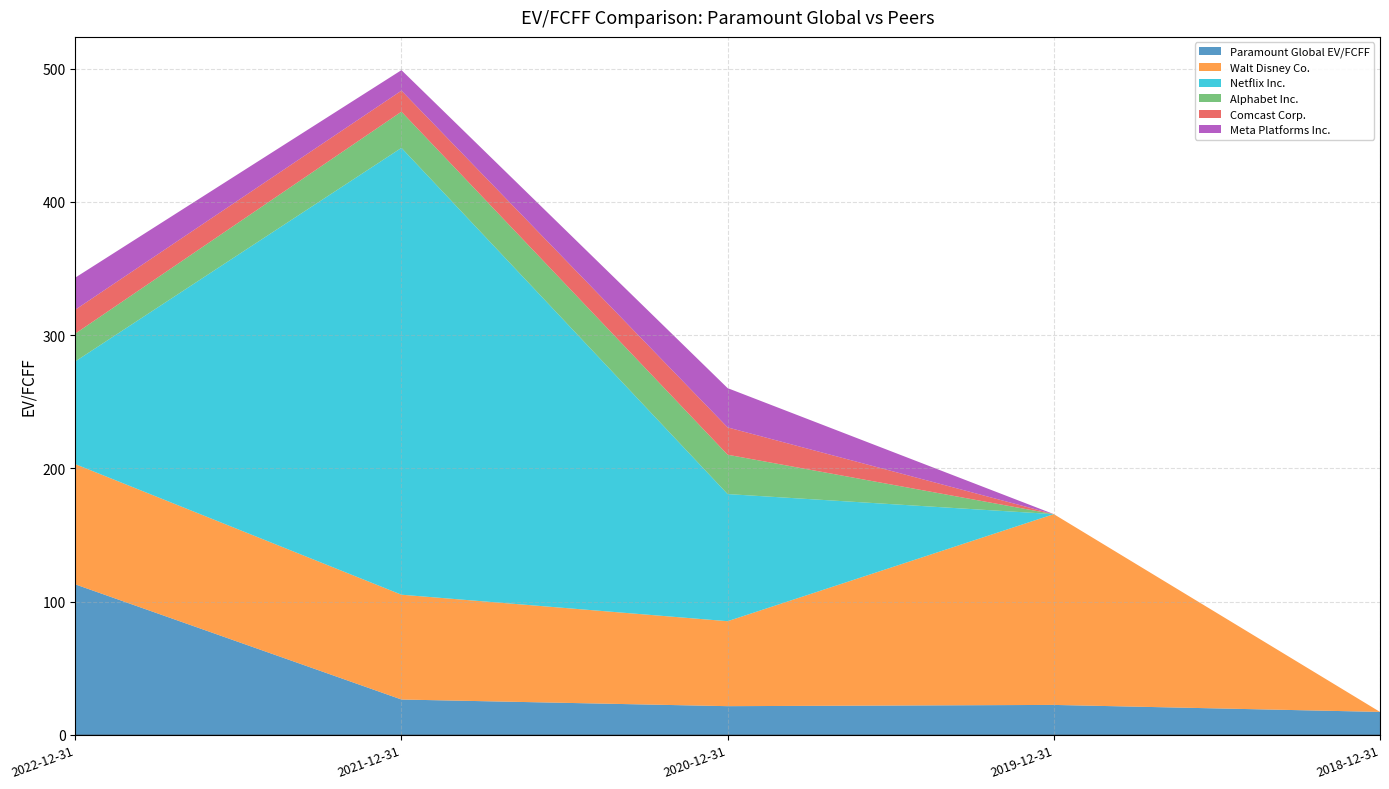

Reading right to left, what are all the values shown in this chart?

Paramount Global EV/FCFF: 2018-12-31=17.3	2019-12-31=22.5	2020-12-31=21.6	2021-12-31=26.6	2022-12-31=113.0
Walt Disney Co.: 2018-12-31=0.0	2019-12-31=143.2	2020-12-31=63.8	2021-12-31=78.7	2022-12-31=90.2
Netflix Inc.: 2018-12-31=0.0	2019-12-31=0.0	2020-12-31=95.4	2021-12-31=335.4	2022-12-31=77.1
Alphabet Inc.: 2018-12-31=0.0	2019-12-31=0.0	2020-12-31=29.5	2021-12-31=27.2	2022-12-31=20.9
Comcast Corp.: 2018-12-31=0.0	2019-12-31=0.0	2020-12-31=20.5	2021-12-31=15.8	2022-12-31=17.9
Meta Platforms Inc.: 2018-12-31=0.0	2019-12-31=0.0	2020-12-31=29.5	2021-12-31=15.4	2022-12-31=24.1